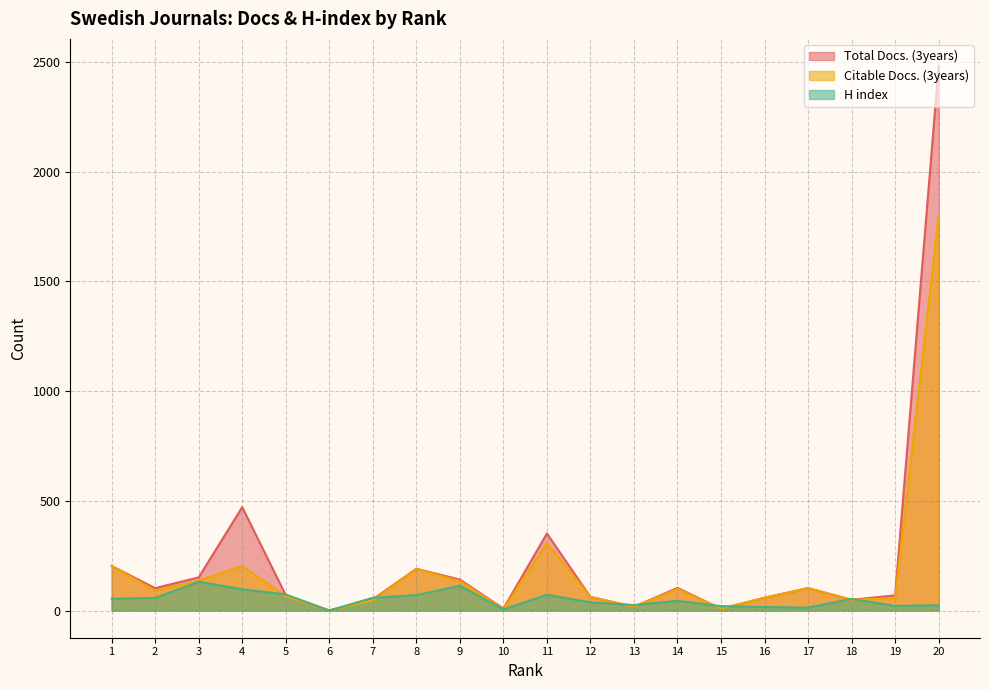

Between 1 and 5, which series saw the biggest shift?

Citable Docs. (3years)